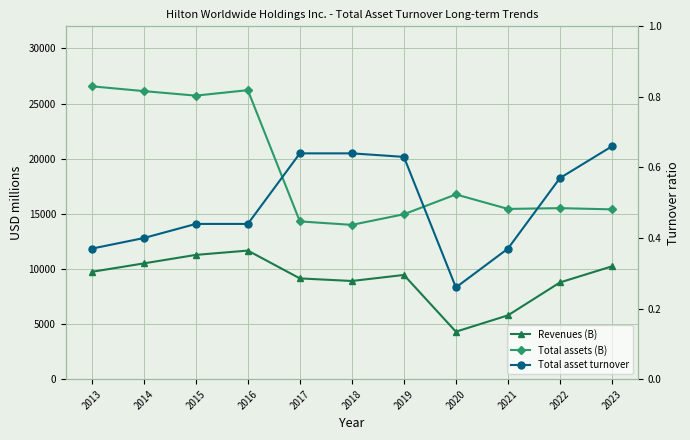

What is the average value of the Revenues (B) series?

9070.3